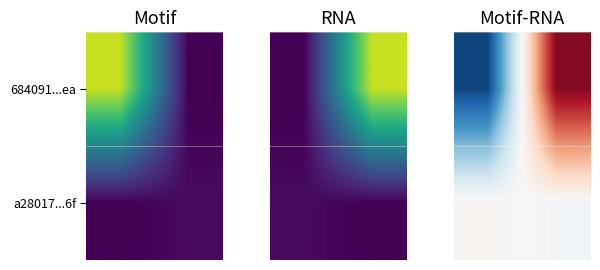

How many distinct data groups are displayed?

2